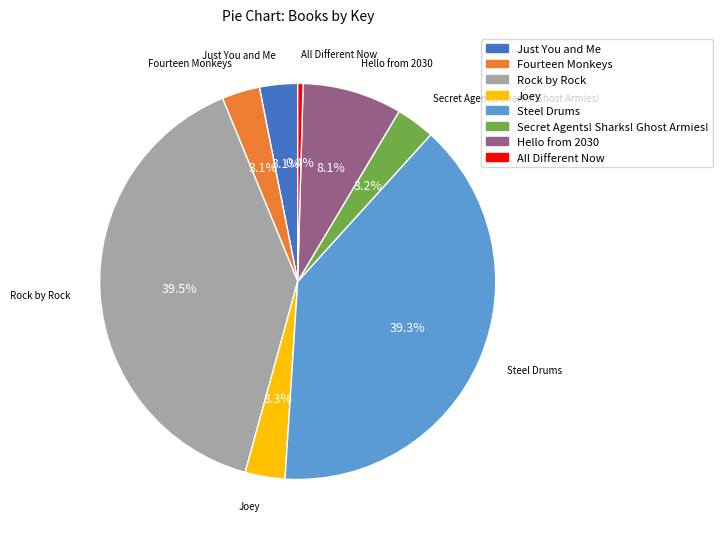

Which has a higher value, Steel Drums or All Different Now?

Steel Drums